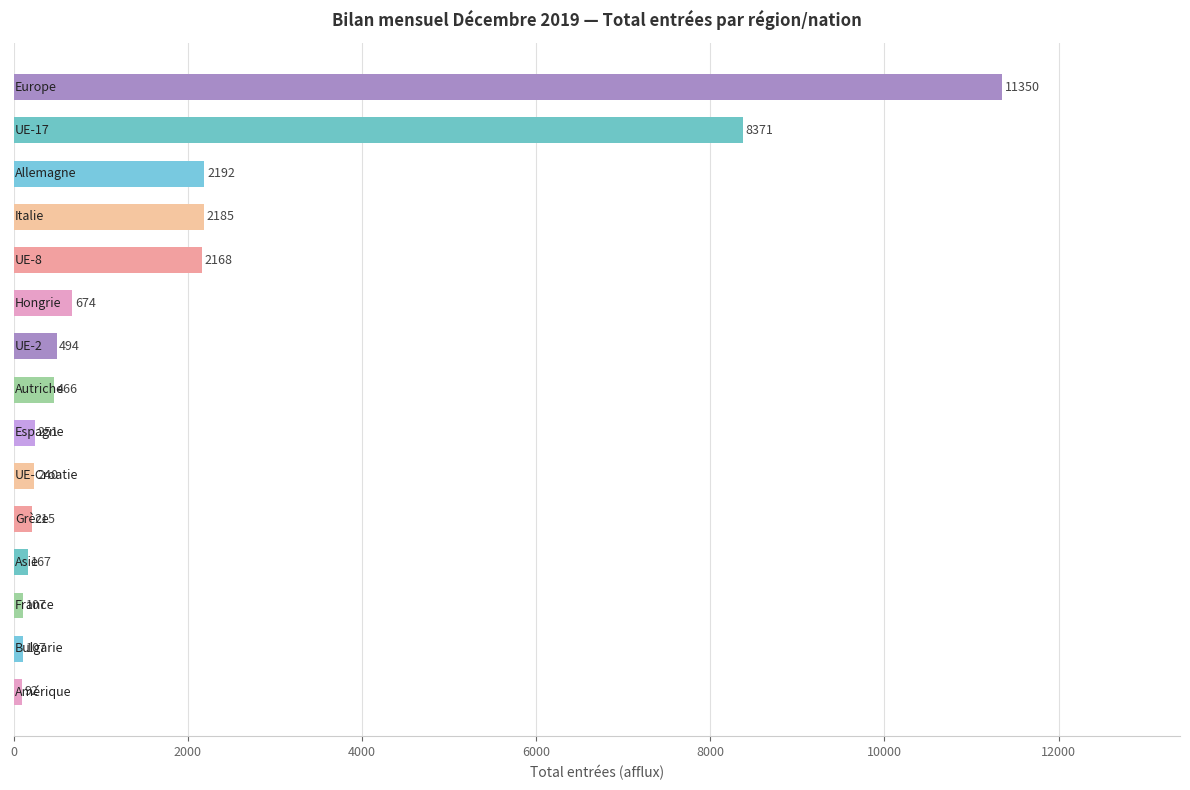

What is the greatest value displayed?

11350